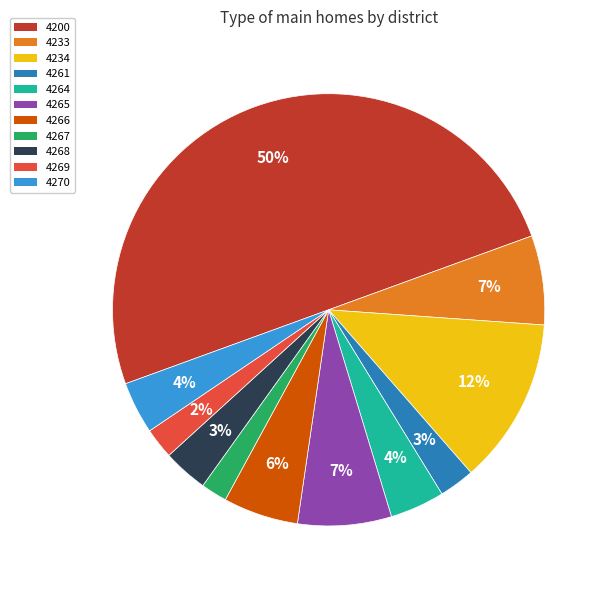

What percentage is the 4266 slice, to the nearest percent?

6%